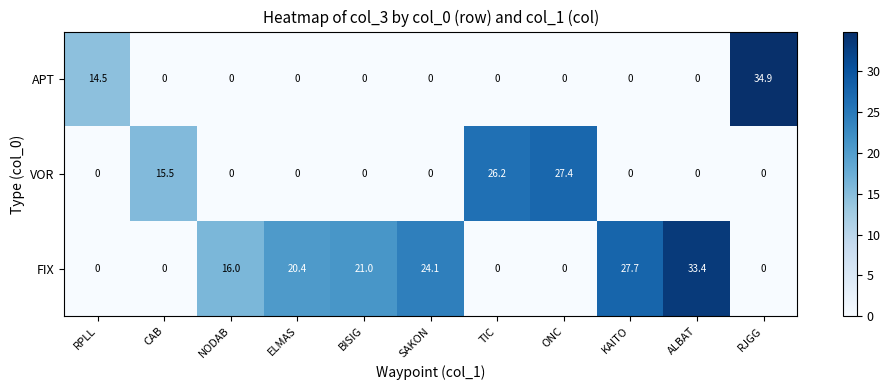

Which category has the highest value across all series?

RJGG